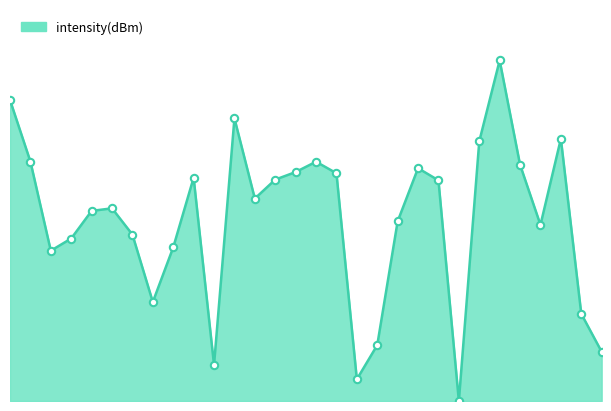

Is this an area chart (filled region under the line)?

Yes